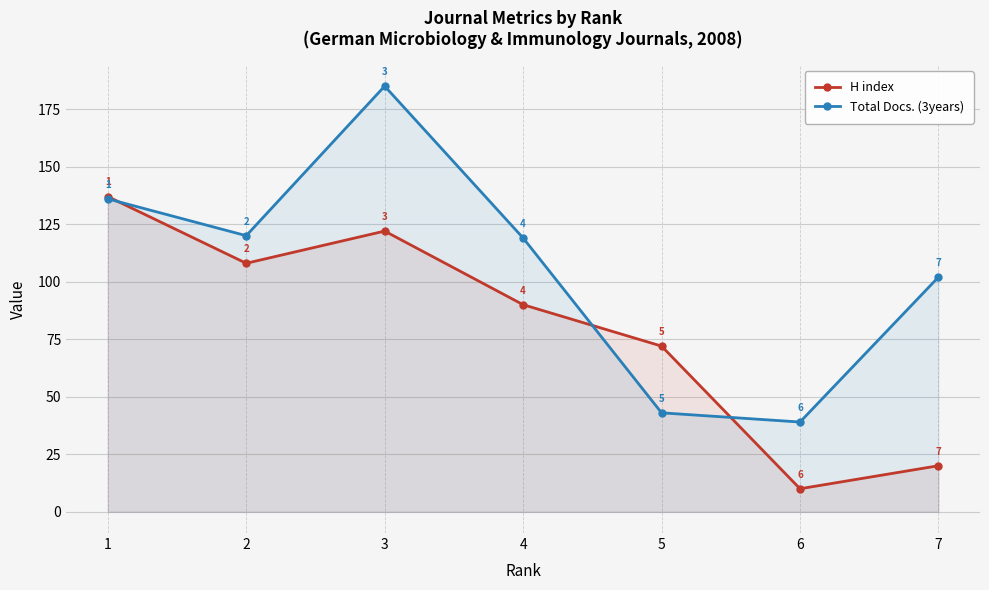

How many data points in H index are less than 90?

3